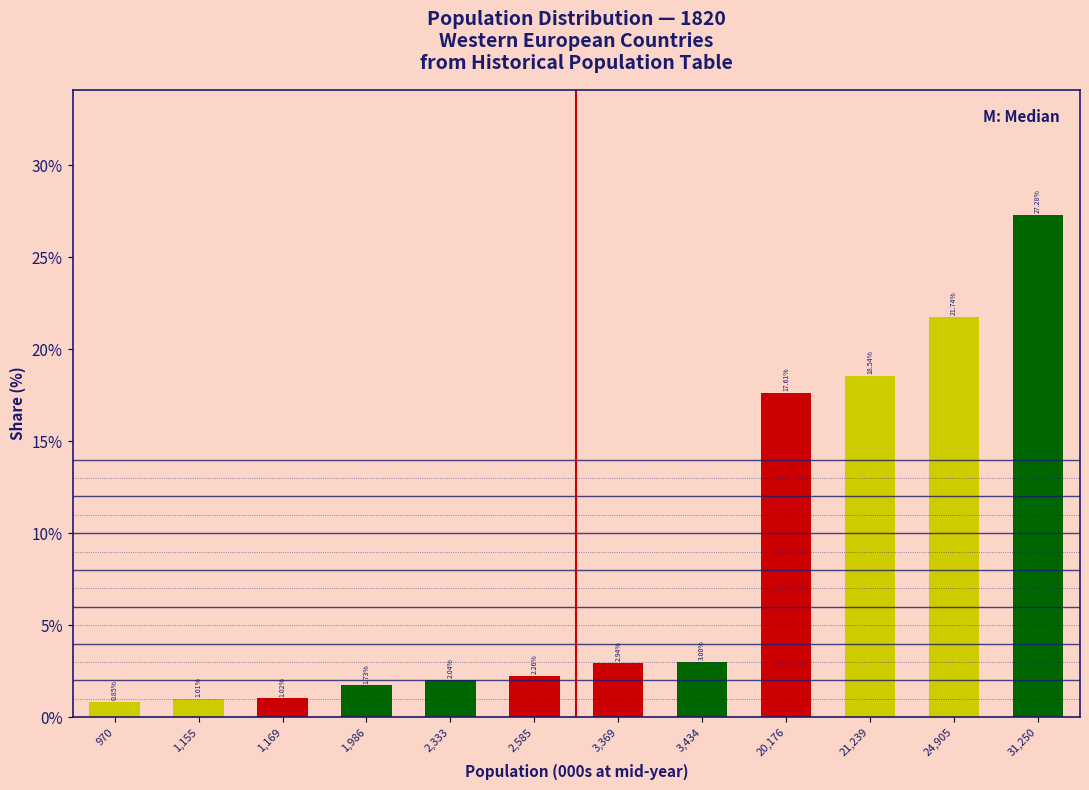

List the labels in order of value, smallest first.

970, 1,155, 1,169, 1,986, 2,333, 2,585, 3,369, 3,434, 20,176, 21,239, 24,905, 31,250